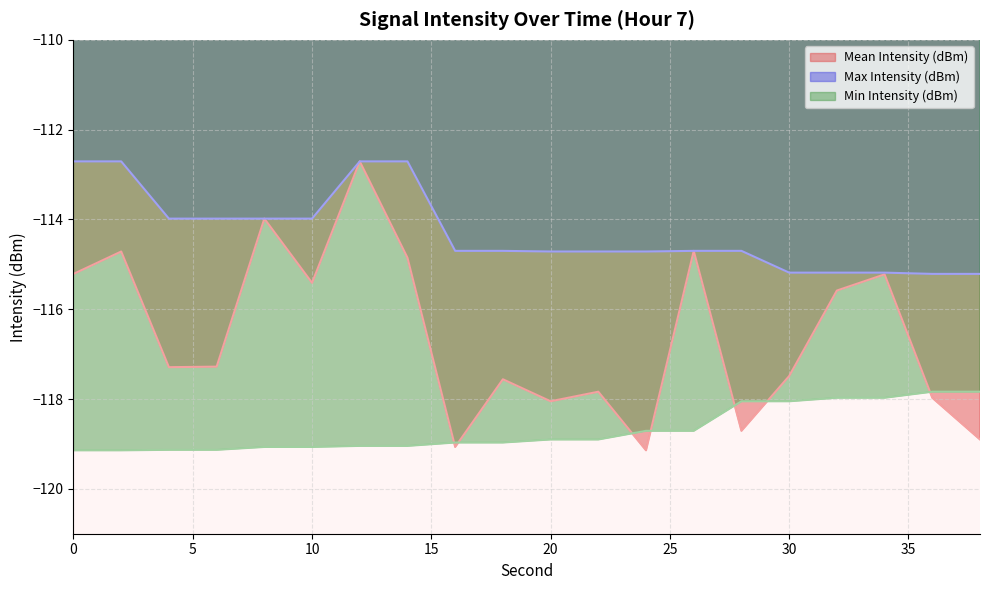

Does the chart display data point markers on the line(s)?

No